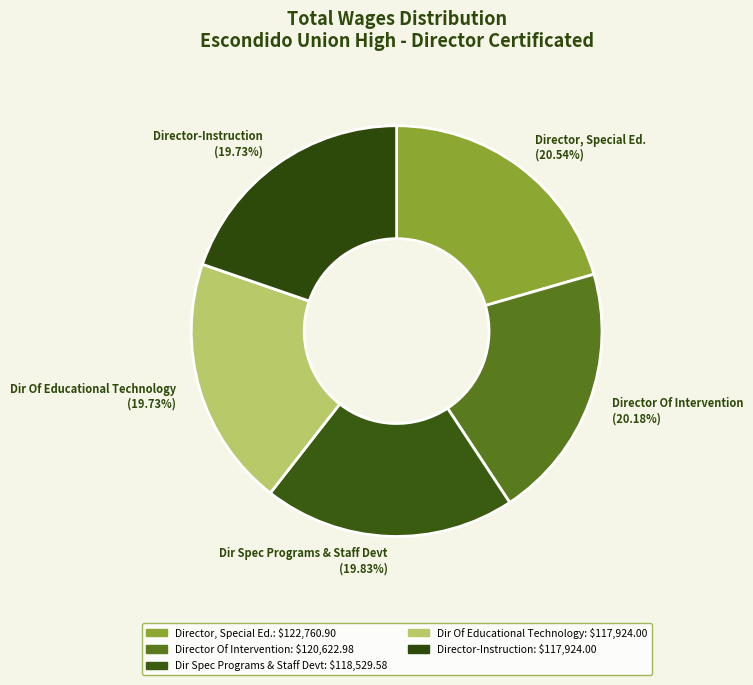

What percentage is the Dir Of Educational Technology slice, to the nearest percent?

20%